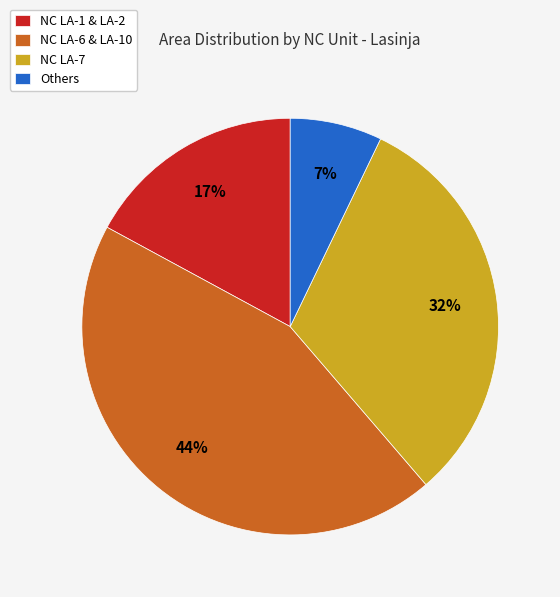

To the nearest percent, what portion does Others represent?

7%